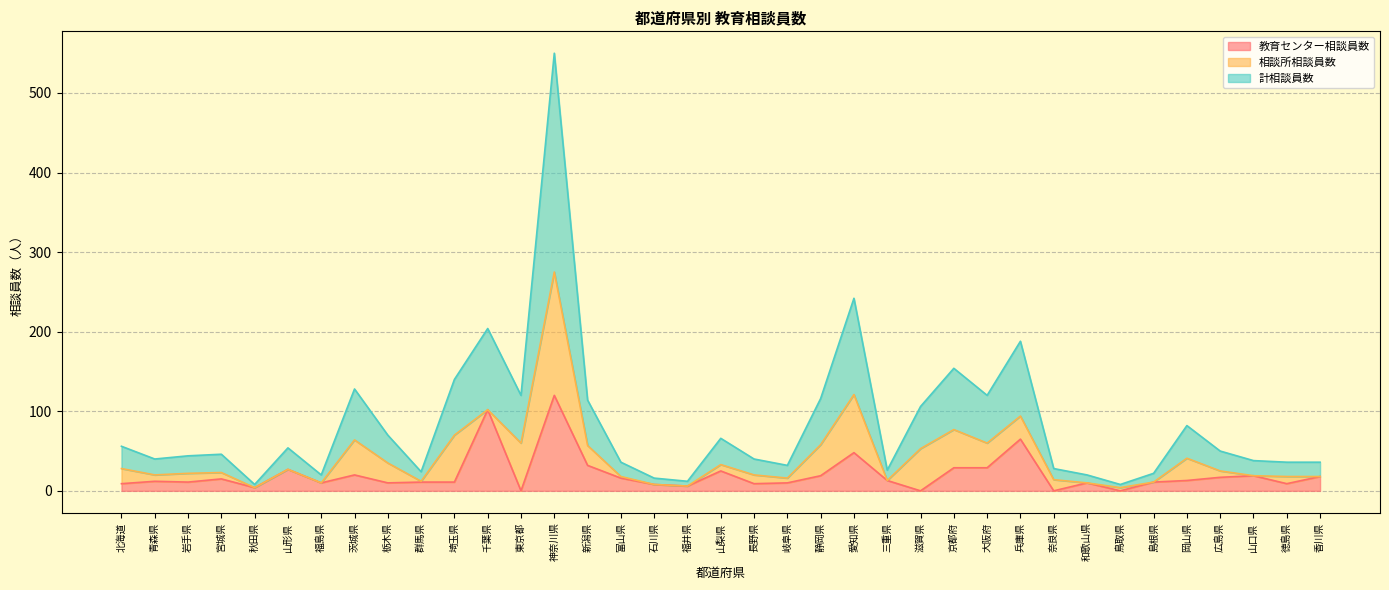

At which category is the sum across all series the highest?

神奈川県